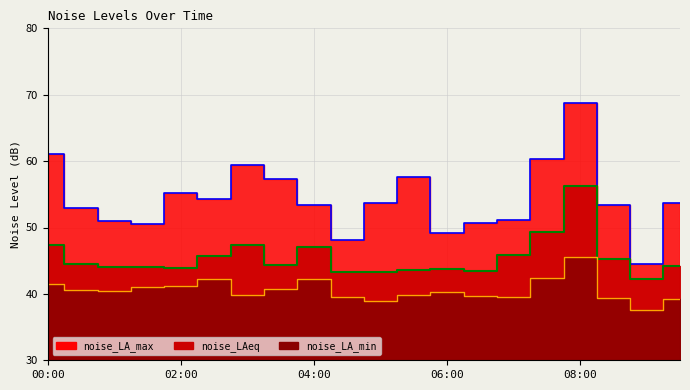

What is the difference between the maximum and minimum values in the noise_LAeq series?

14.0